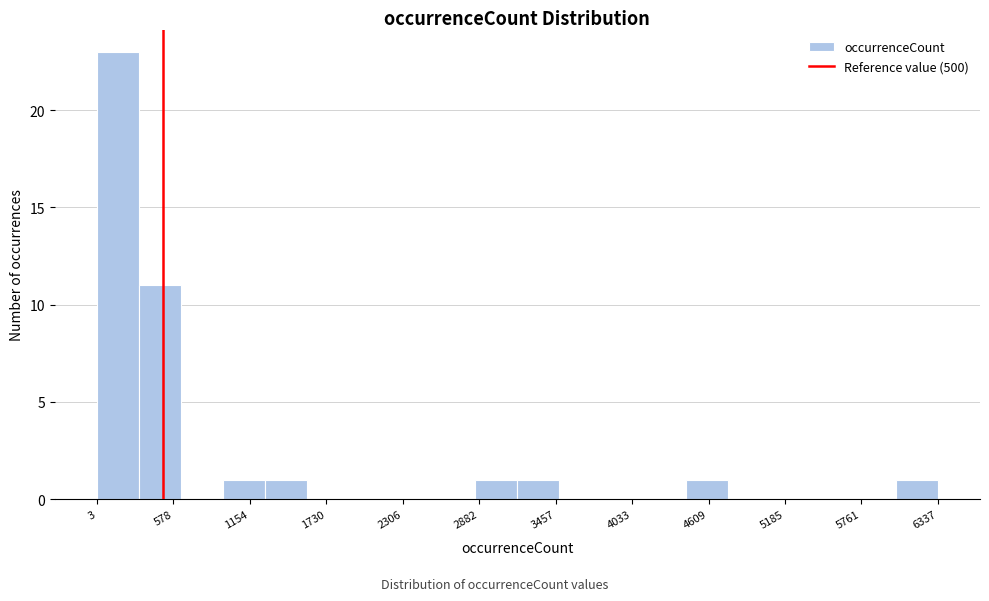

Read against the x-axis, roughly where is the centre of the tallest bar?

200